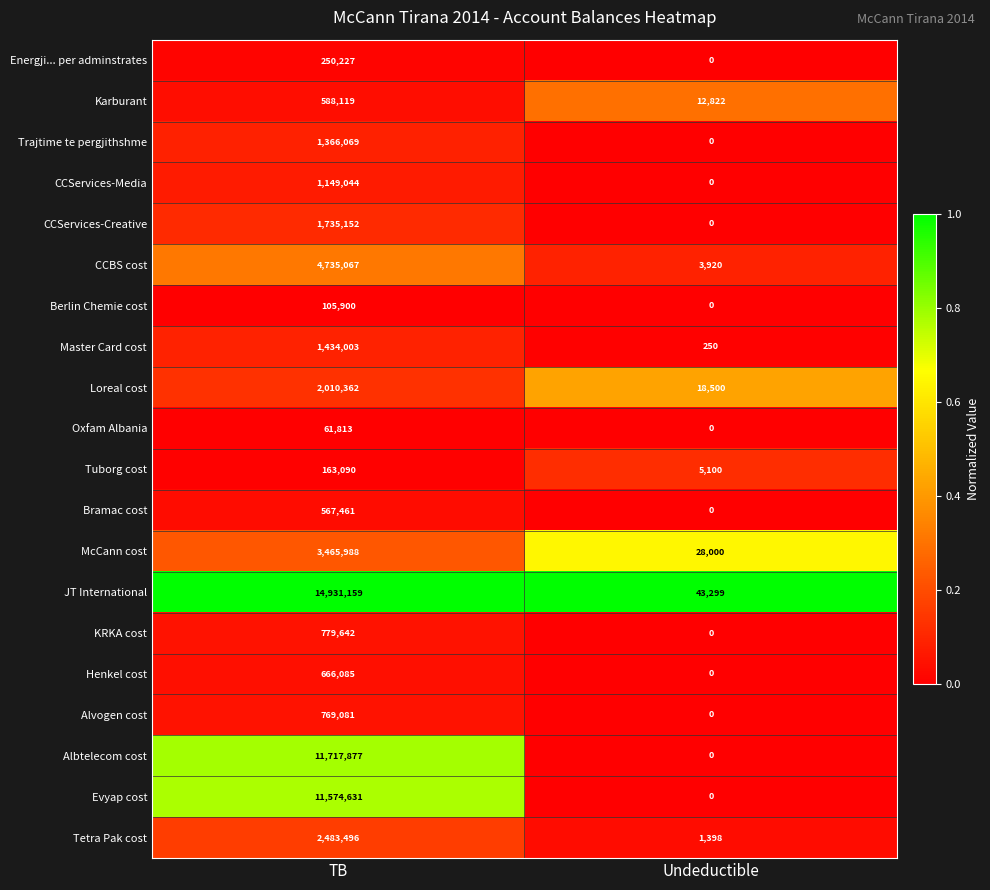

What is the highest value of the CCBS cost series?

4735067